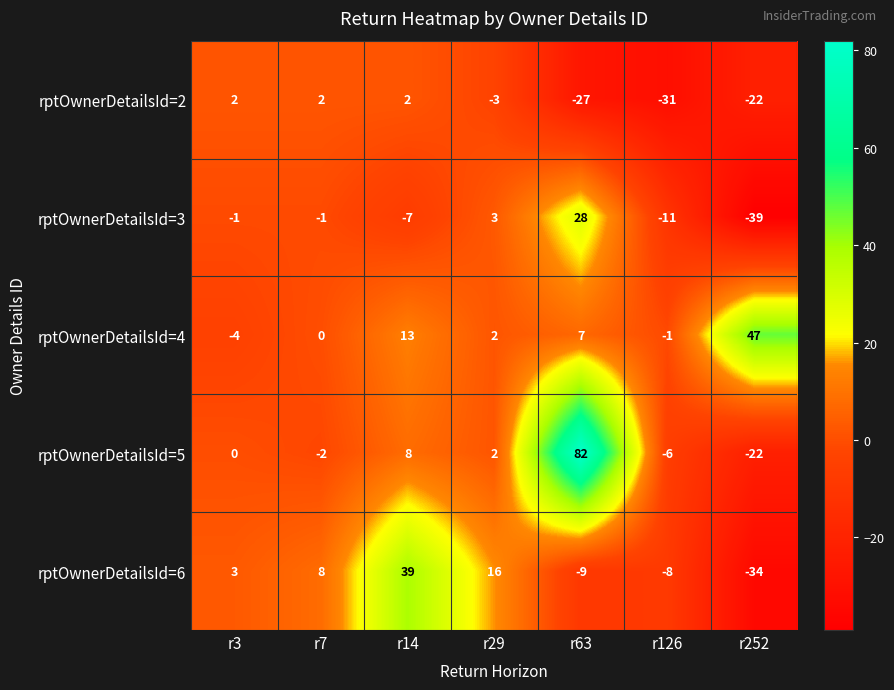

Count the rptOwnerDetailsId=2 values in the range -27 to 2.

6